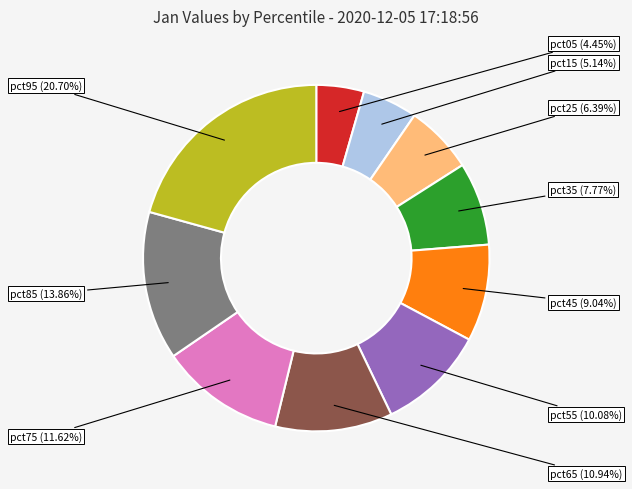

How many segments does this pie chart have?

10